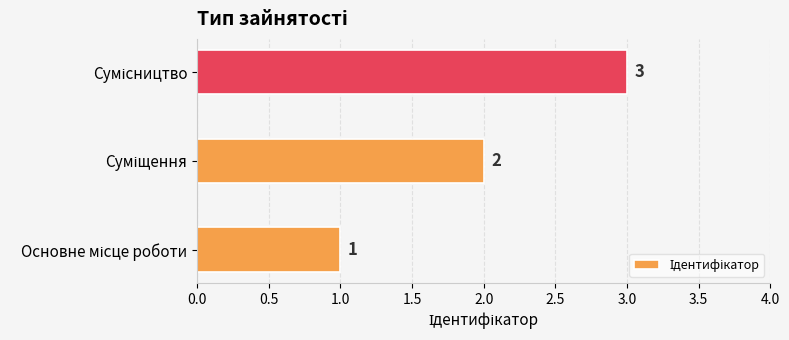

What is the difference between the maximum and second lowest values?

1